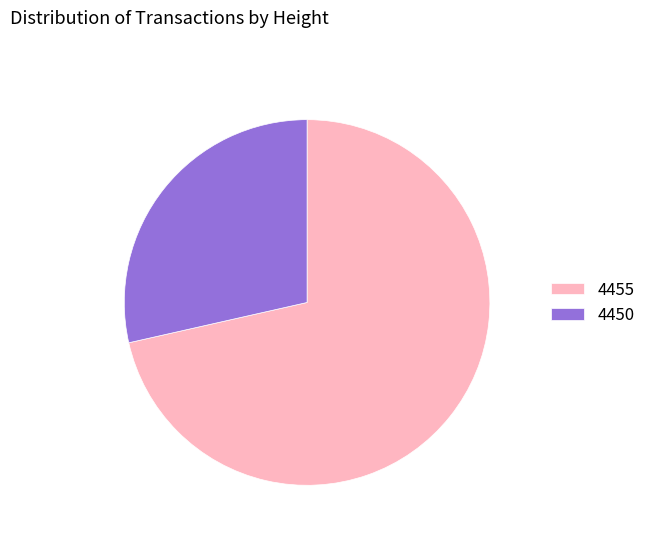

What is the smallest slice in the pie chart?

4450